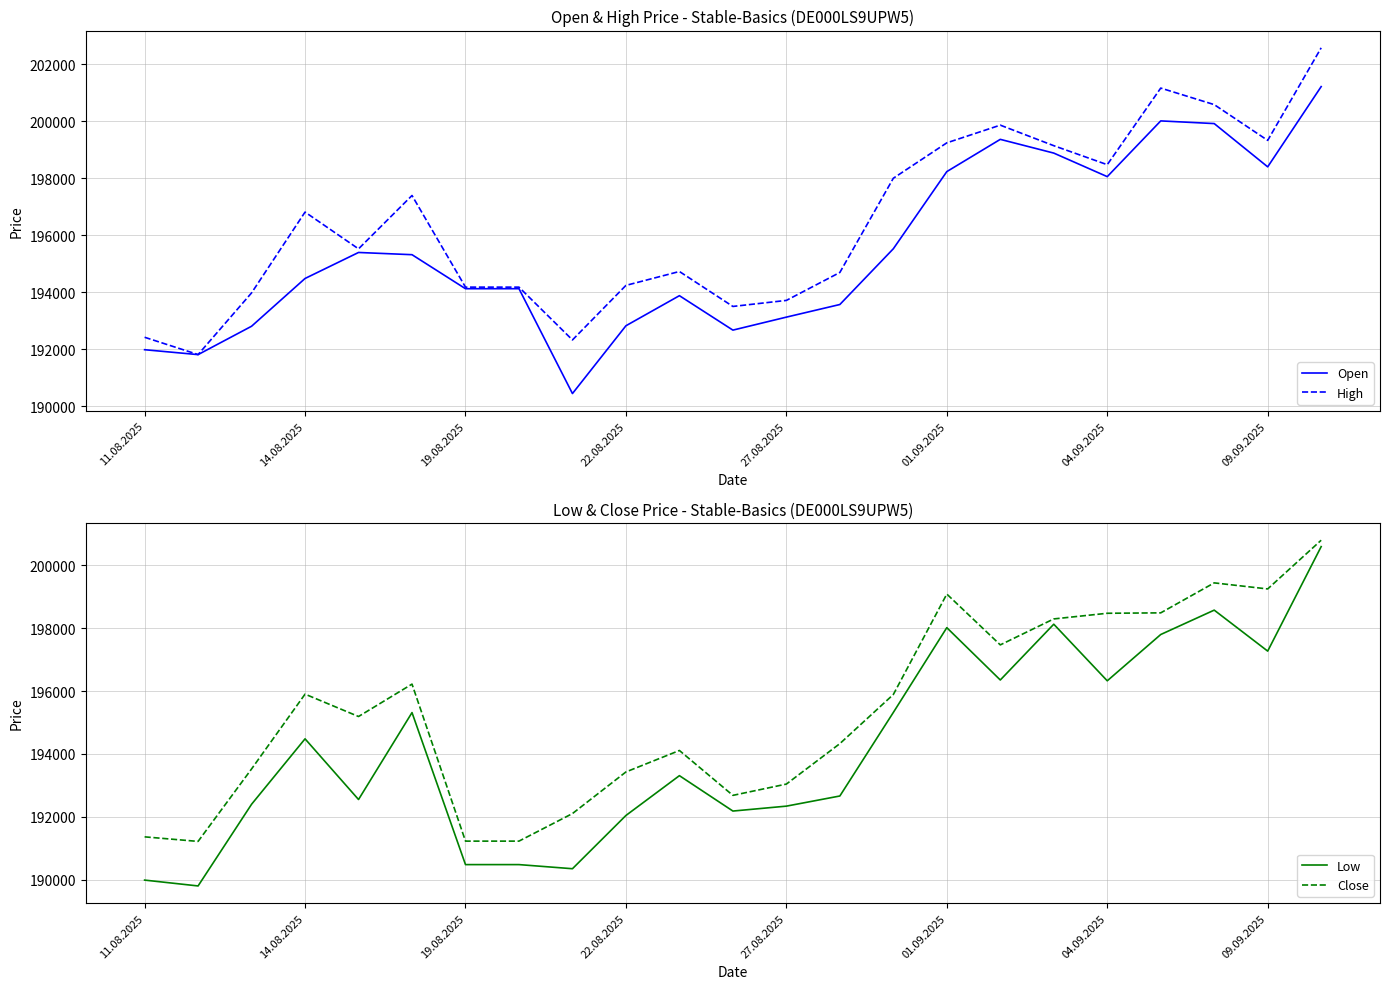

The Low series shows 74971 at 13. True or false?

False